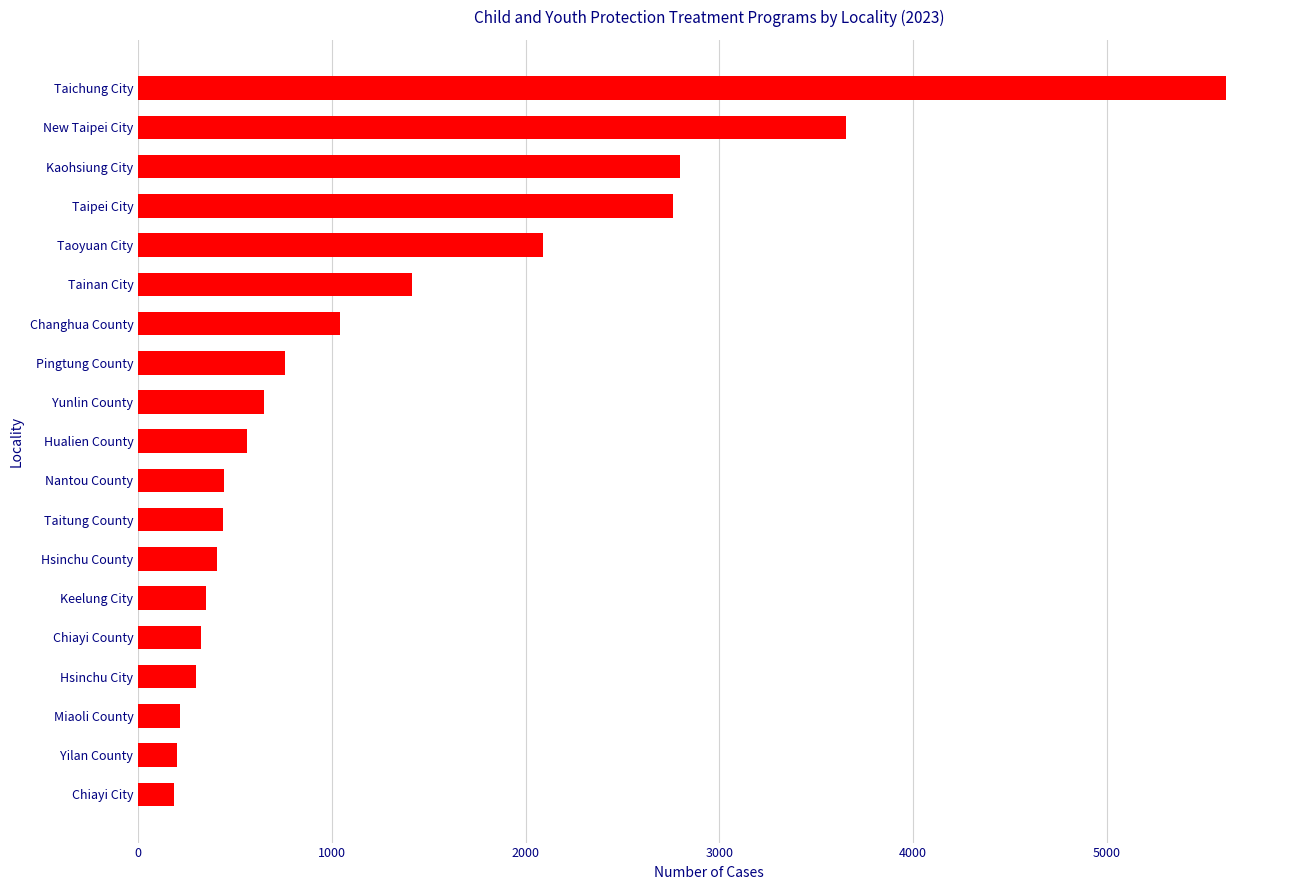

How many distinct data groups are displayed?

1